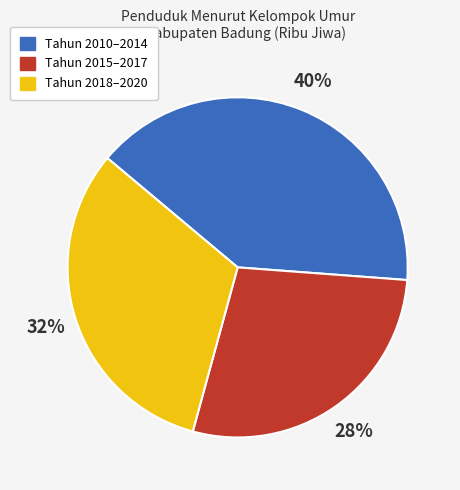

Do Tahun 2010–2014 and Tahun 2018–2020 together represent more than half of the pie?

Yes